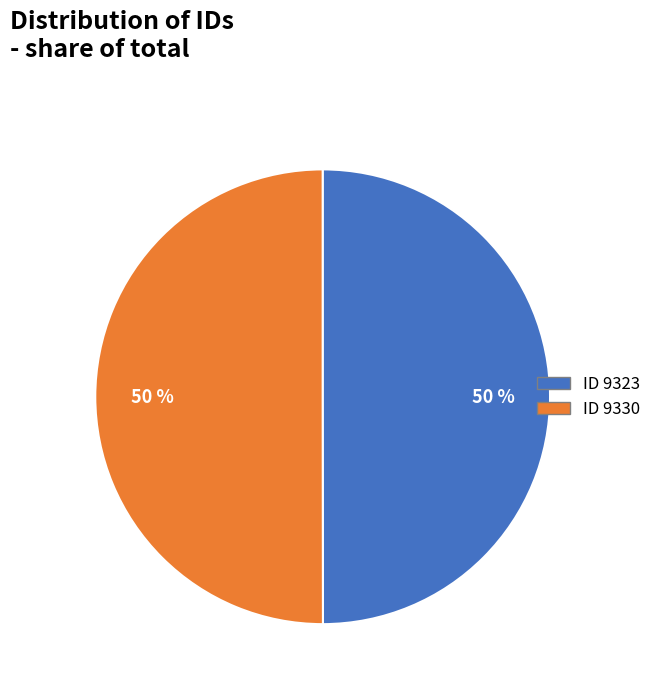

To the nearest percent, what is the average slice percentage?

50%